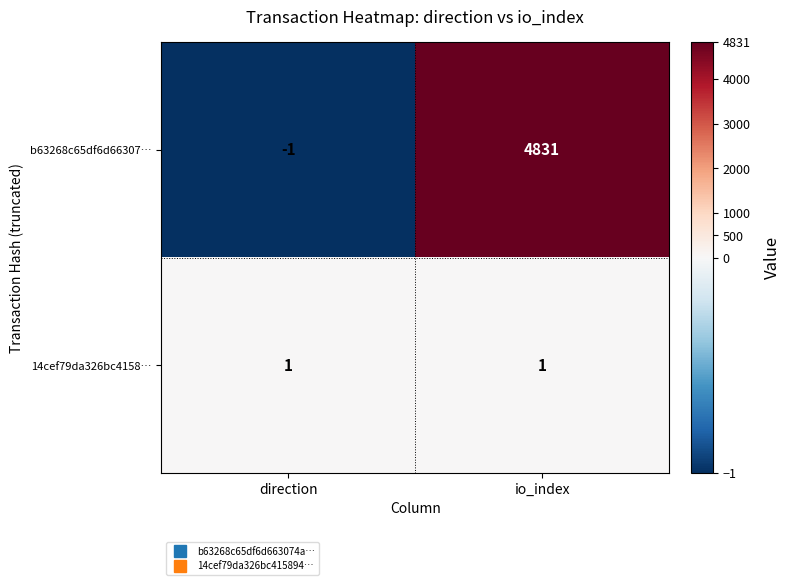

What is the total value across all series at io_index?

4832